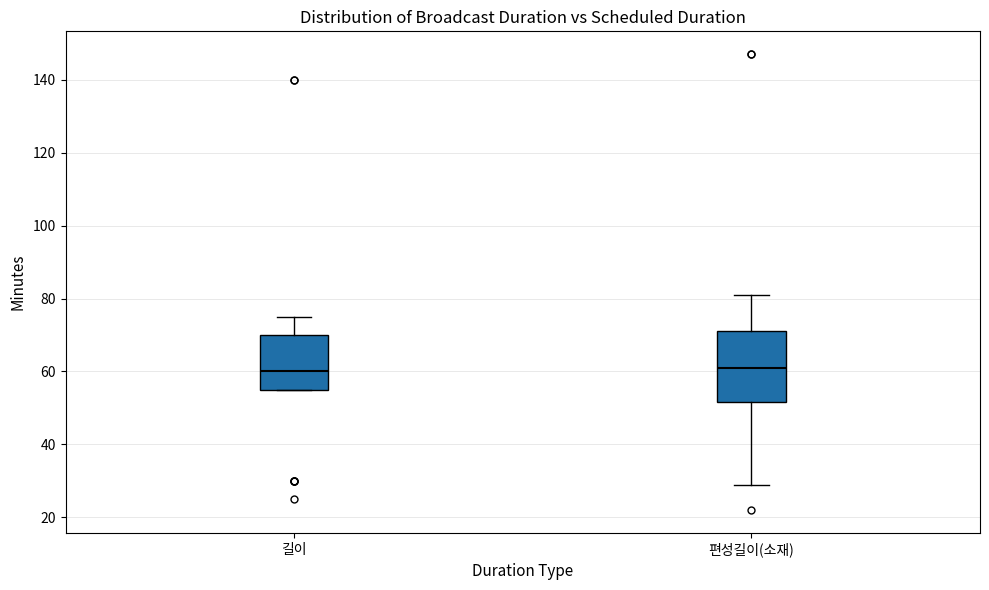

Which box is the tallest, from its lower edge to its upper edge?

편성길이(소재)